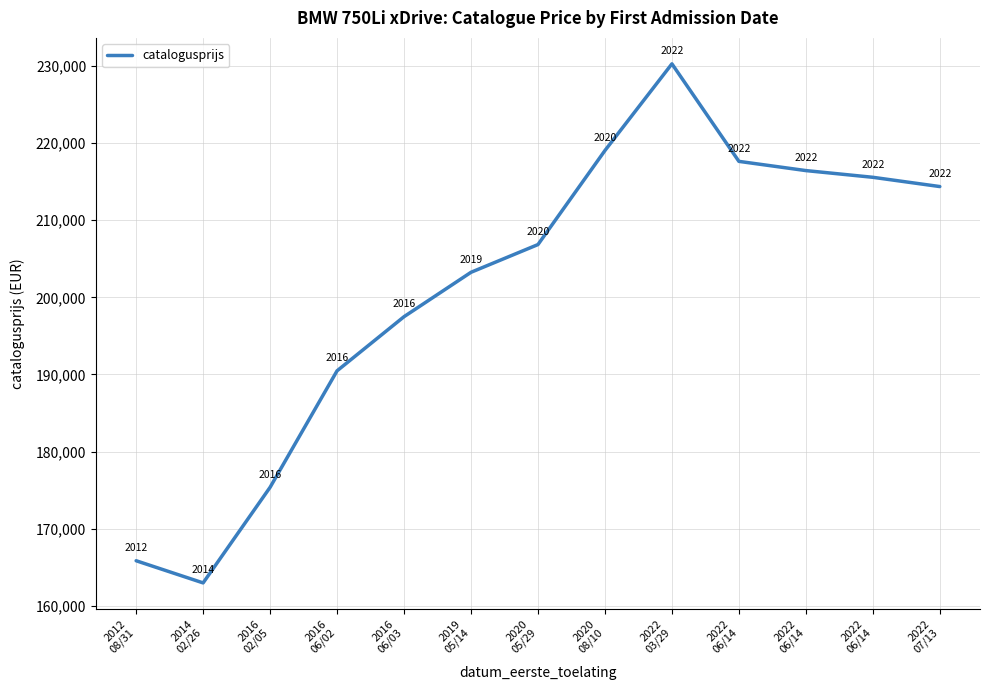

What is the value of the 7th point from the left?

206843